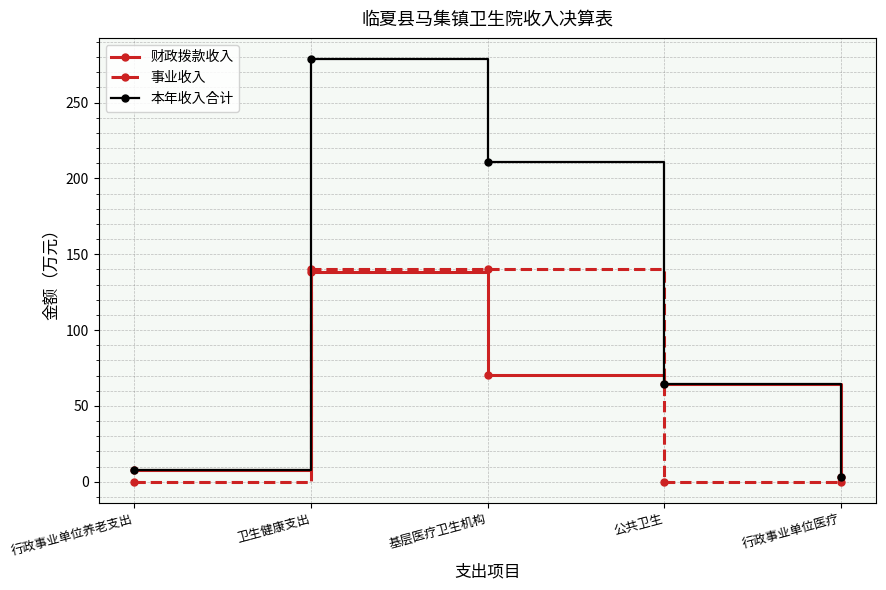

Which series changed the most between 卫生健康支出 and 行政事业单位医疗?

本年收入合计